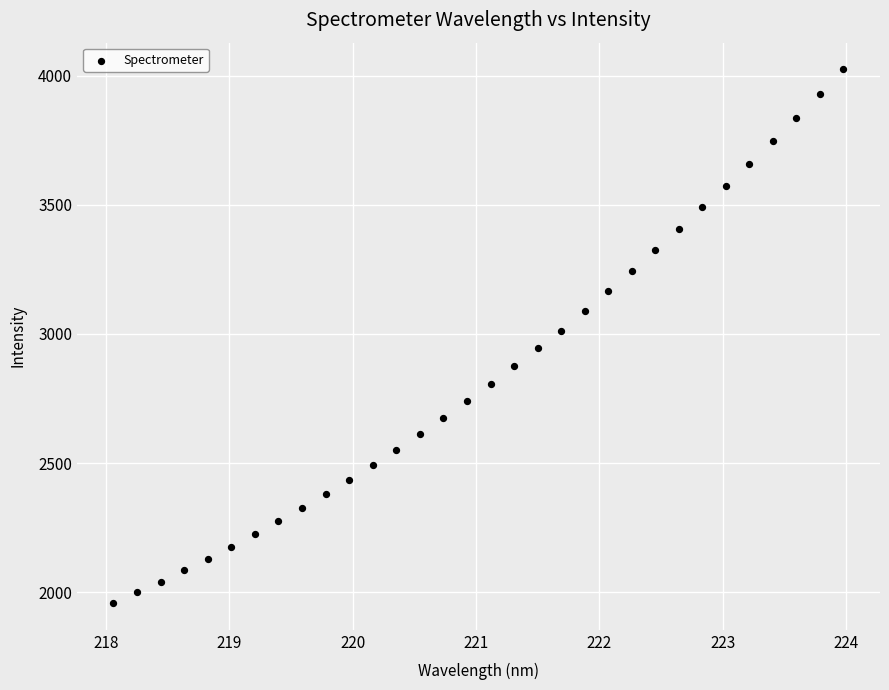

What is the range of Y values (max minus min)?

2067.8